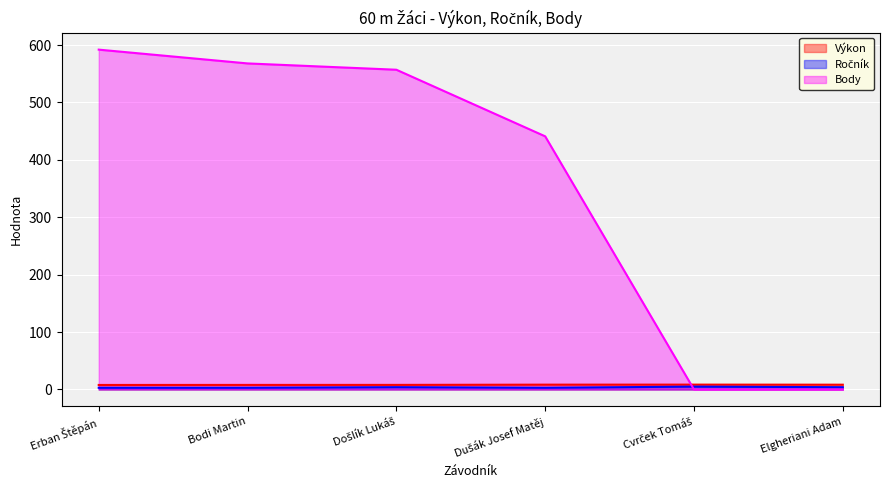

The Ročník series shows 2.4 at Elgheriani Adam. True or false?

False